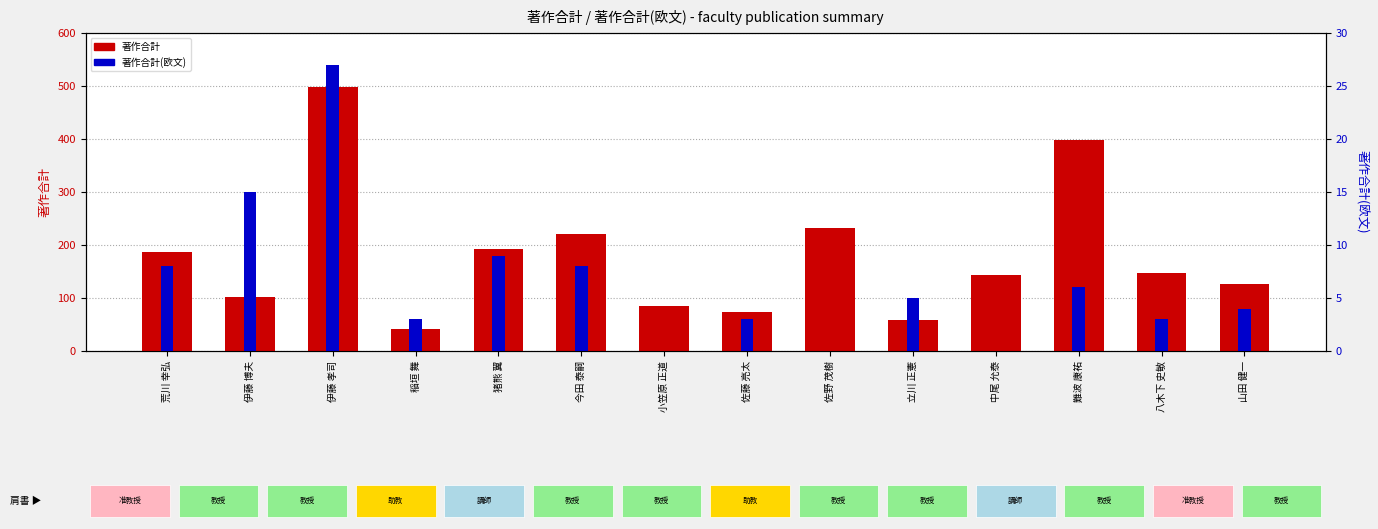

How many values in the 著作合計 series exceed 147?

6